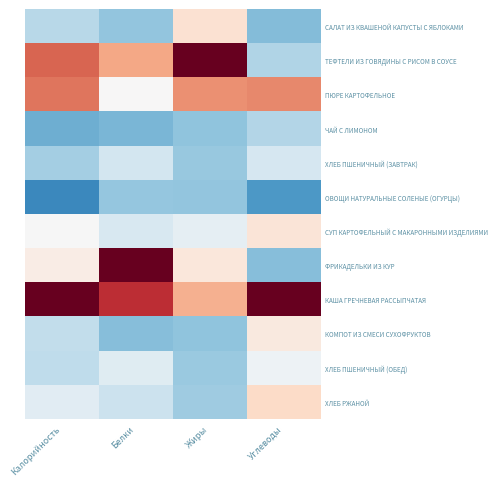

Which series has the largest total across all categories?

КАША ГРЕЧНЕВАЯ РАССЫПЧАТАЯ